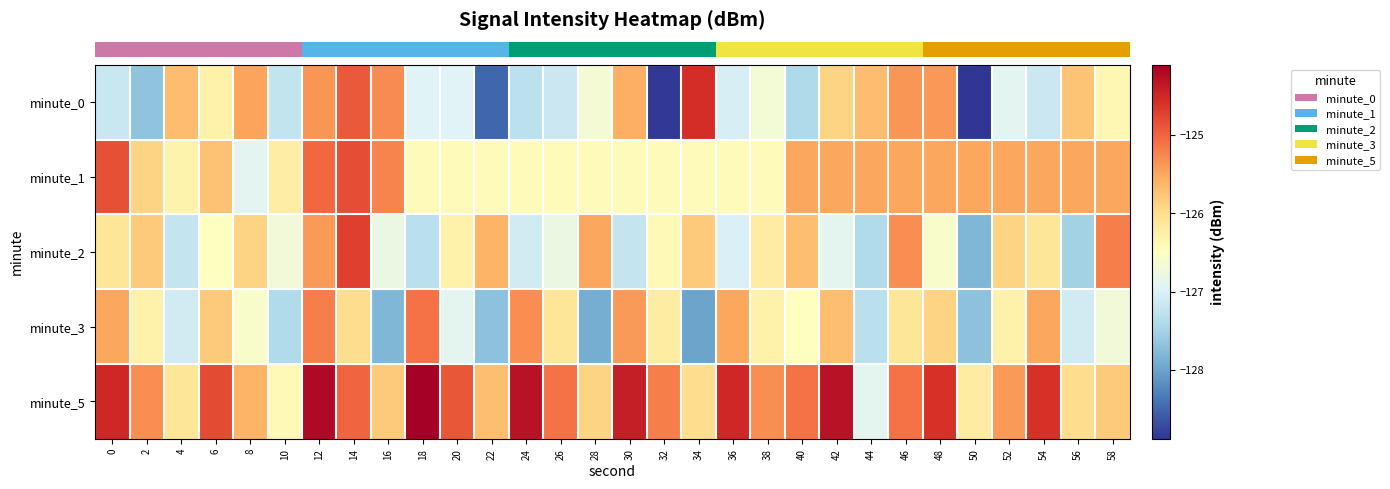

At how many categories does at least one series exceed -128?

30